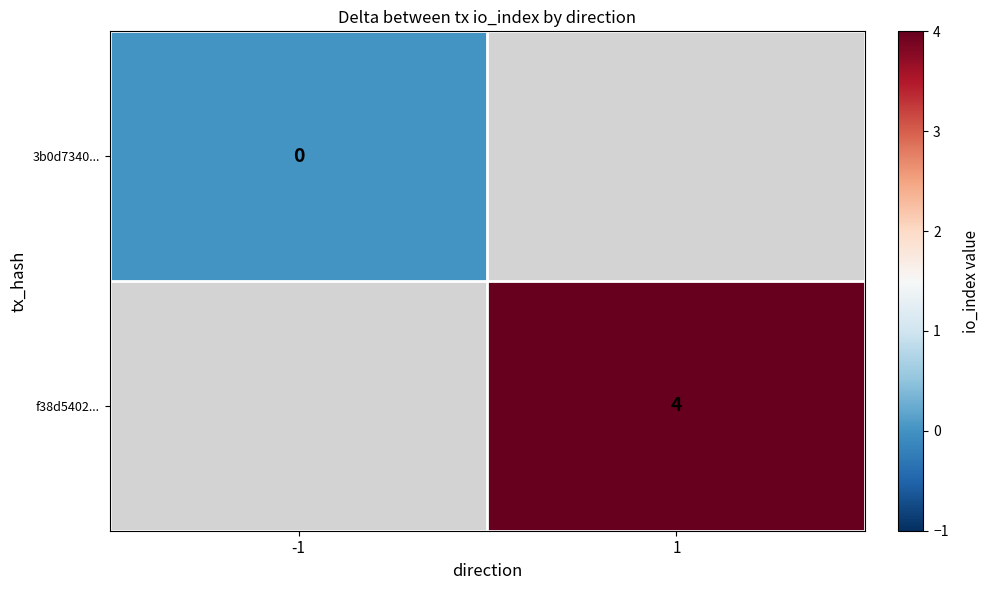

Is it true that f38d5402... equals 4 at 1?

True